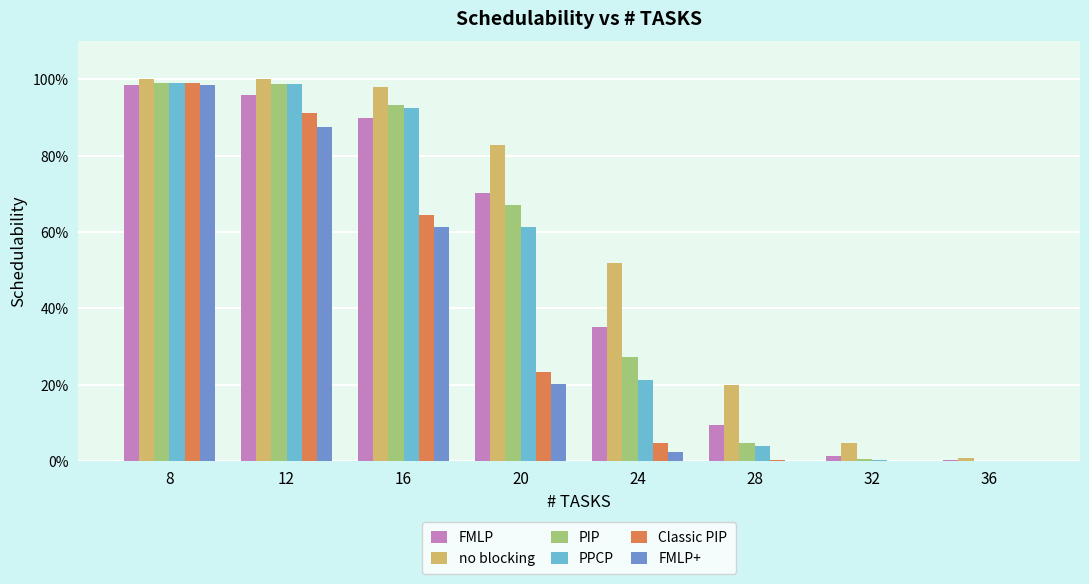

Does the chart contain stacked bars?

No